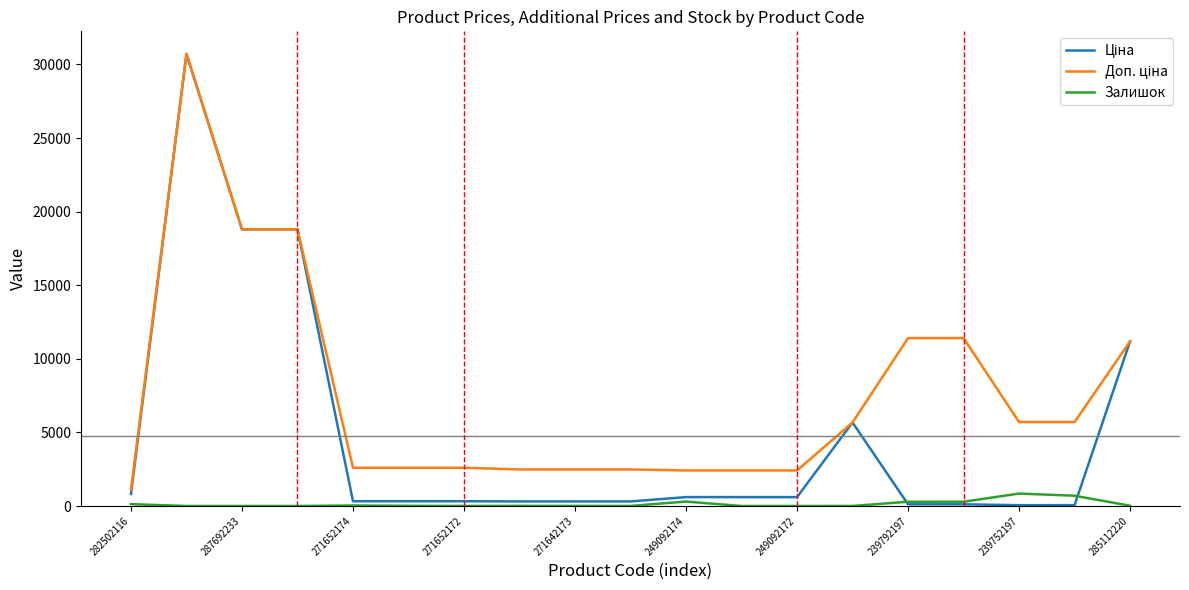

Is this an area chart (filled region under the line)?

No